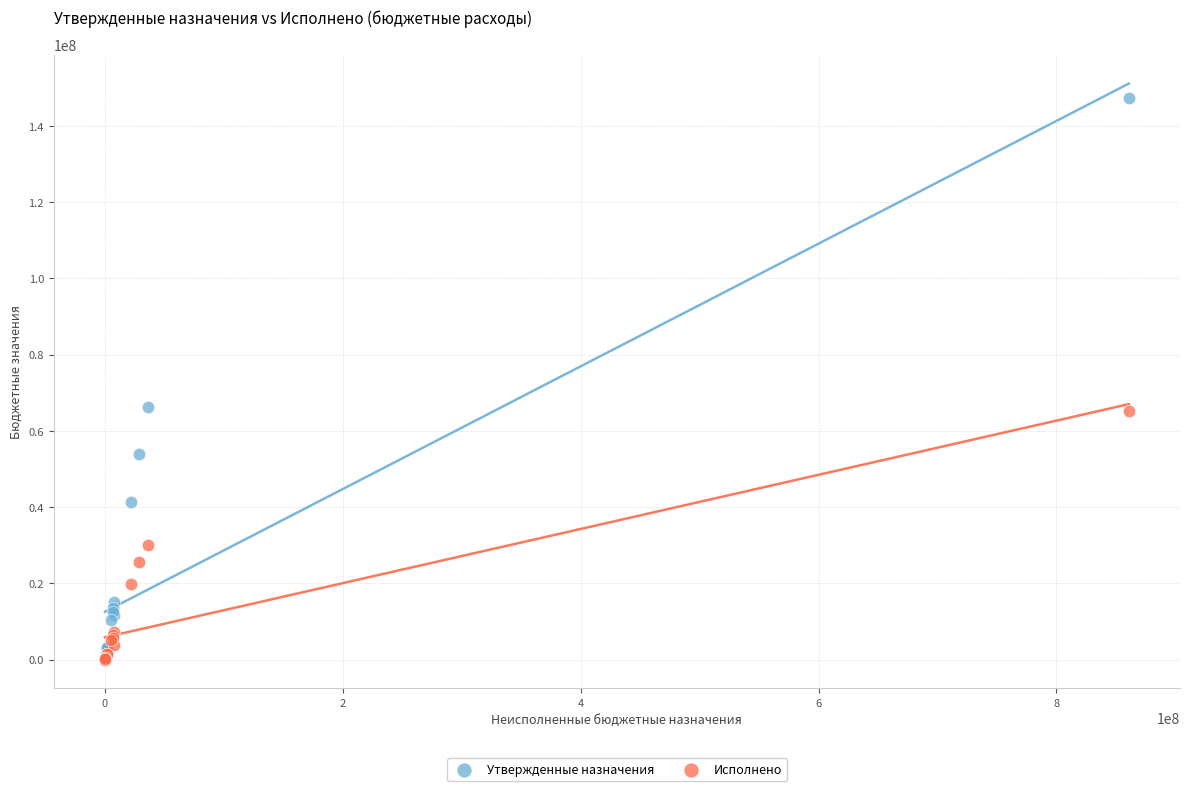

In the Исполнено series, what Y value is closest to 32644513?

29953209.0